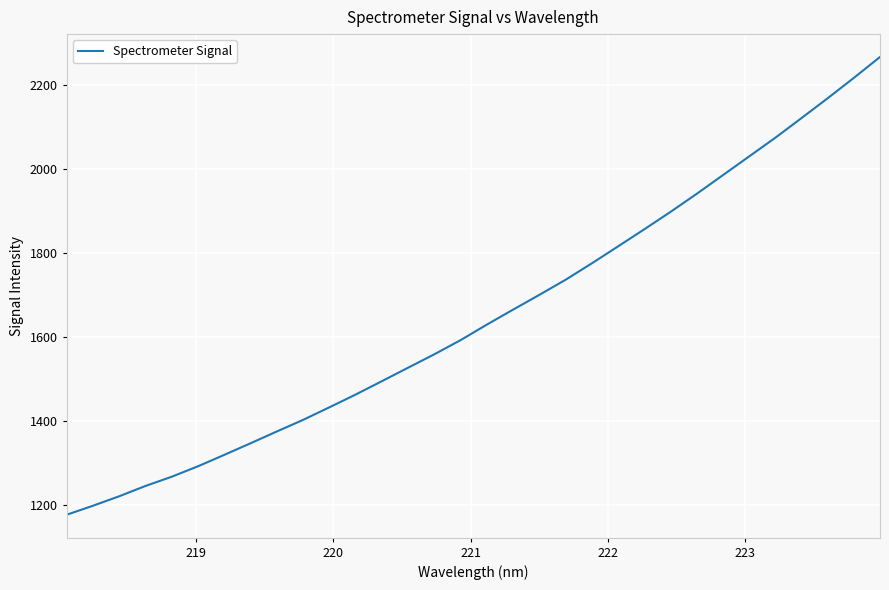

What is the greatest value displayed?

2266.4